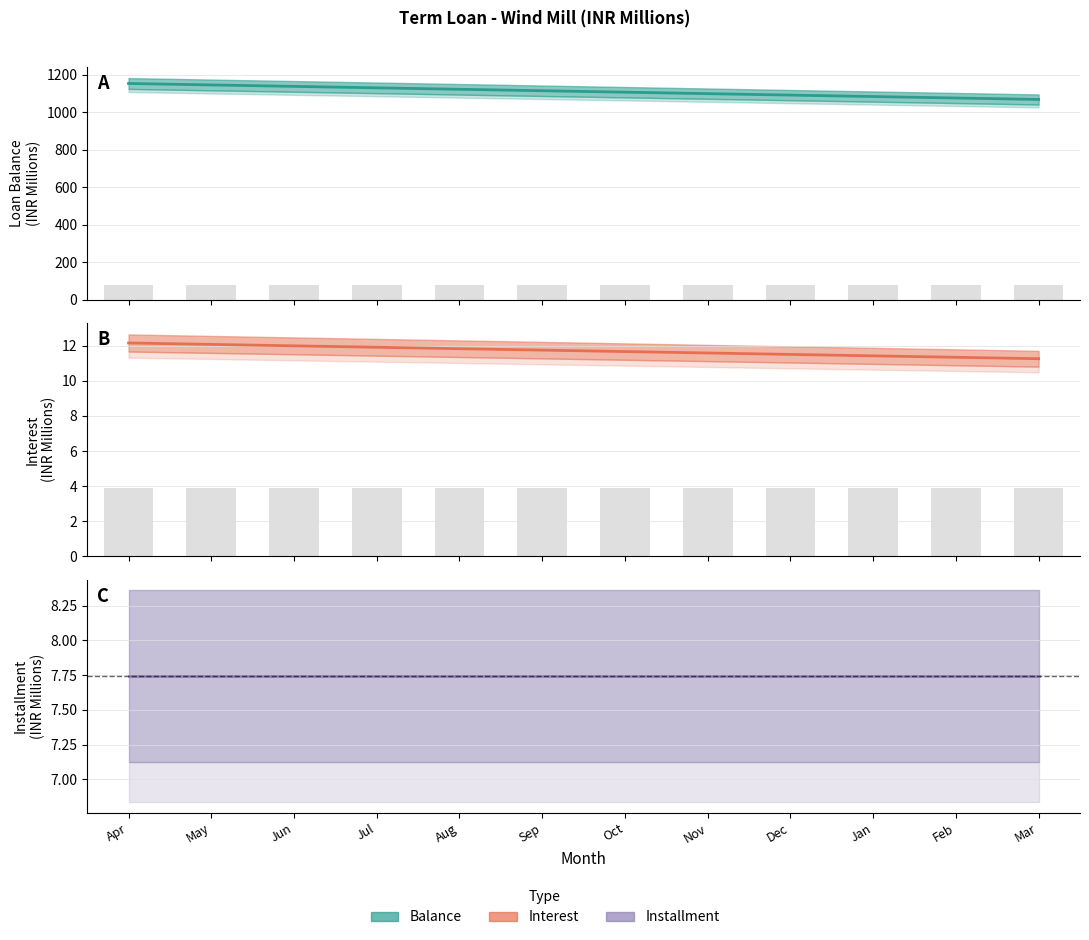

Is it true that Balance equals 12.0 at Jun?

True